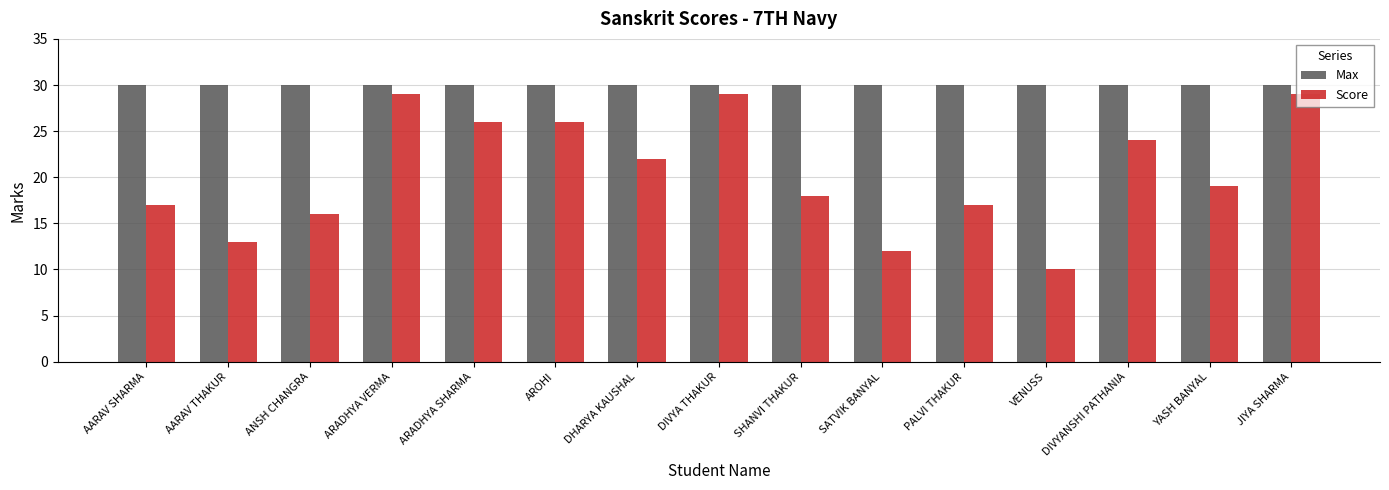

Is it true that Score equals 17 at AARAV SHARMA?

True